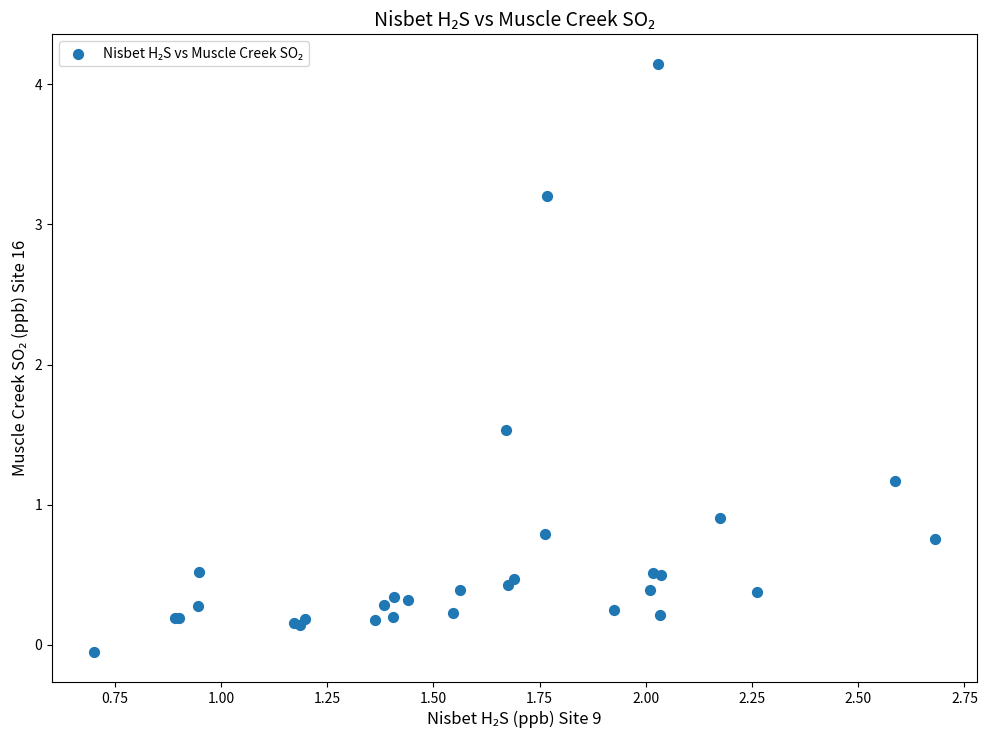

What Y value in the scatter plot is closest to 2?

1.5